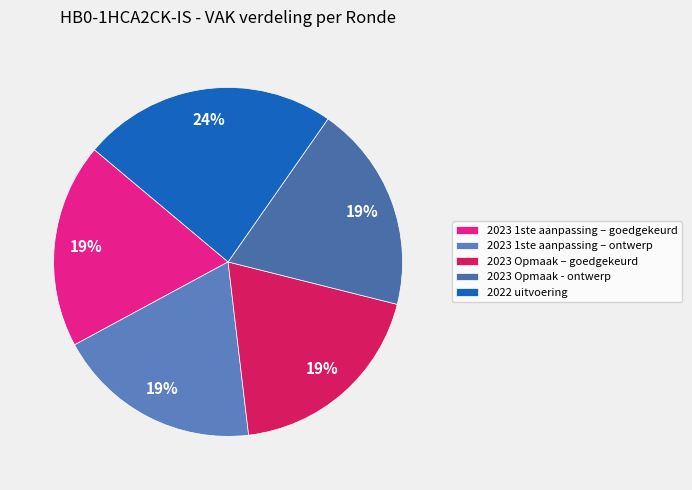

True or false: 2023 Opmaak - ontwerp accounts for 19% of the total.

True